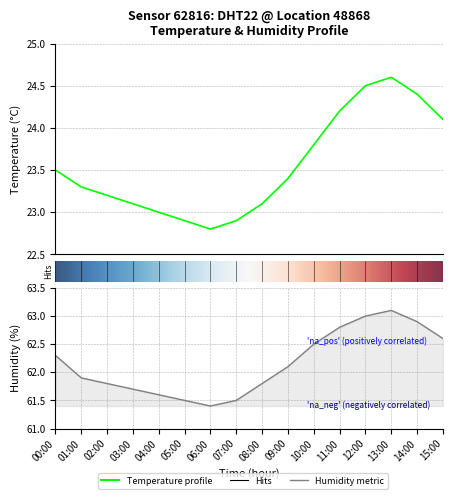

True or false: humidity and temperature intersect in this chart.

False